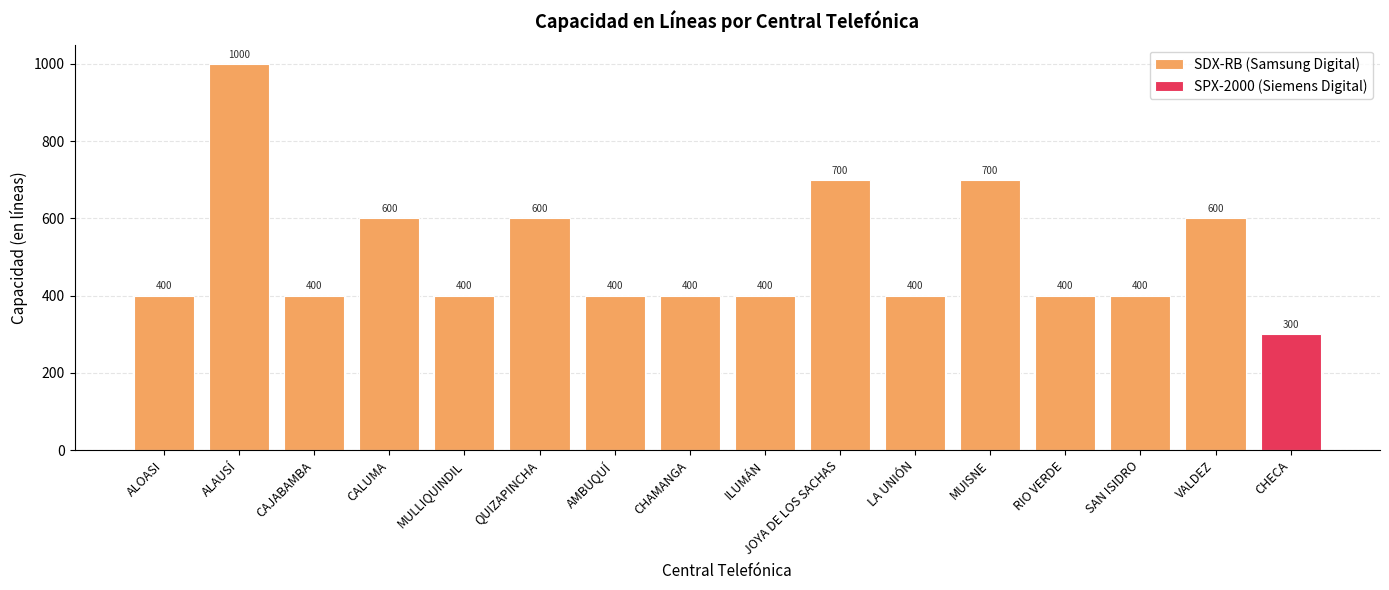

What is the label of the 15th bar from the right?

ALOASI